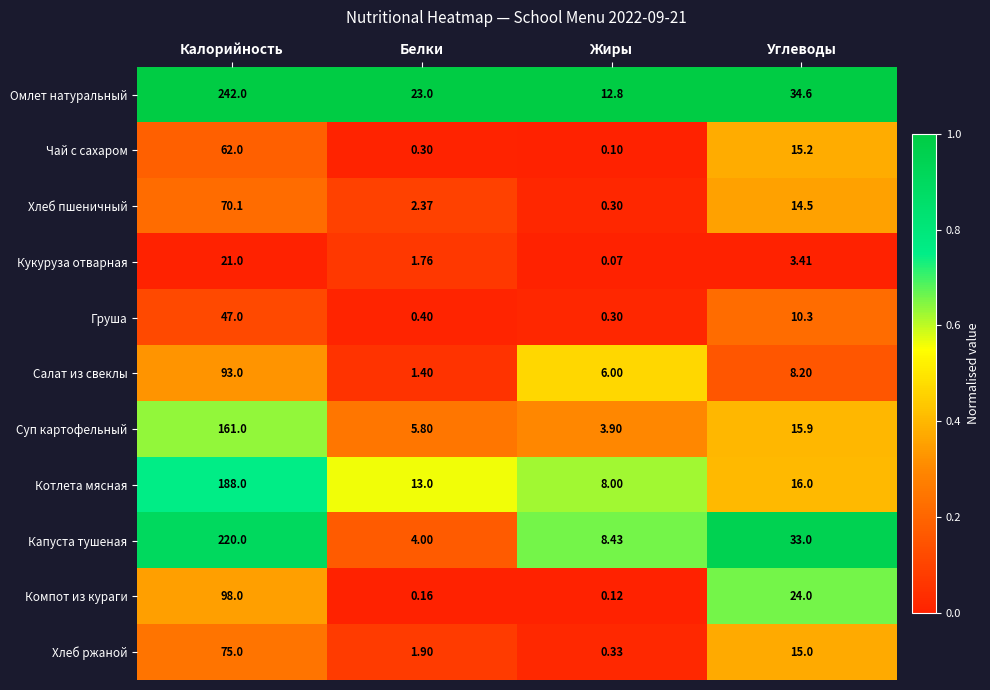

What is the spread (max minus min) of values at Белки?

22.8